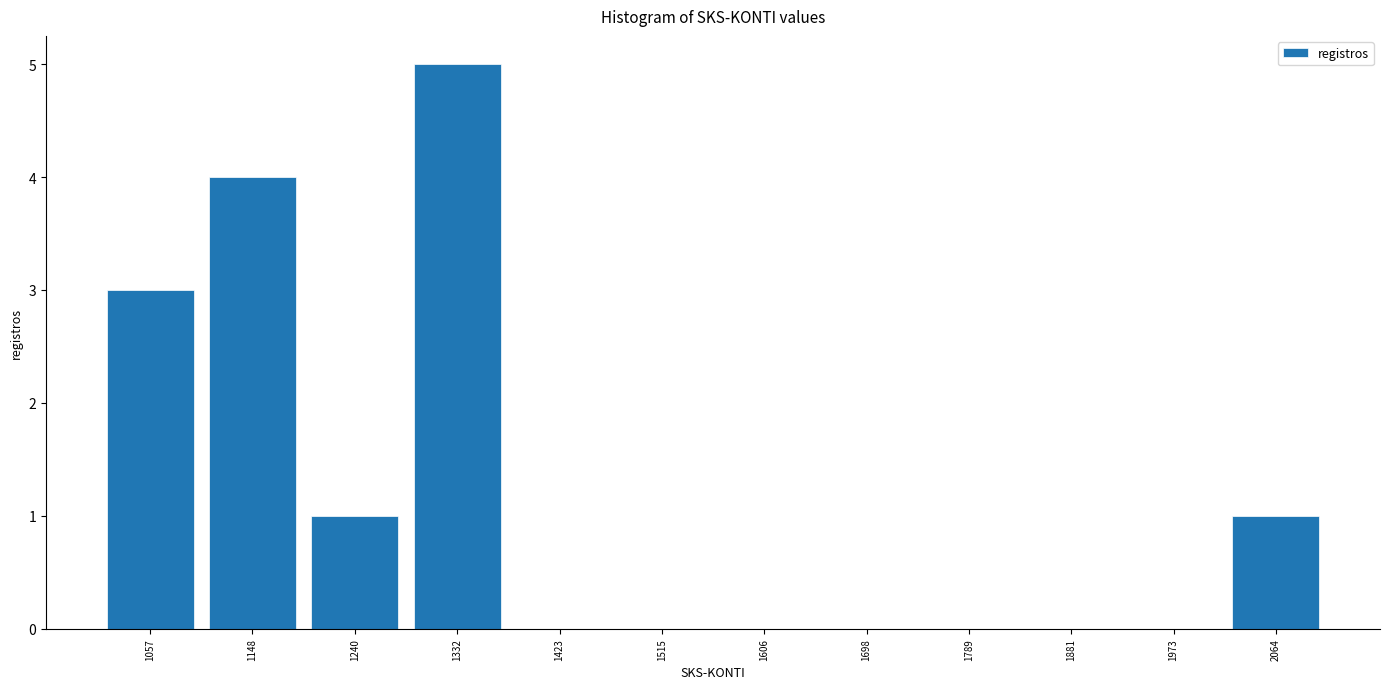

Reading left to right, transcribe this chart: for each bar, give the range it covers on the x-axis and its height. Neither the bar edges nor the heights are printed on the chart, so give them approximately, as read against the axes.

1010 to 1100: 3
1100 to 1190: 4
1190 to 1290: 1
1290 to 1380: 5
1380 to 1470: 0
1470 to 1560: 0
1560 to 1650: 0
1650 to 1740: 0
1740 to 1840: 0
1840 to 1930: 0
1930 to 2020: 0
2020 to 2110: 1